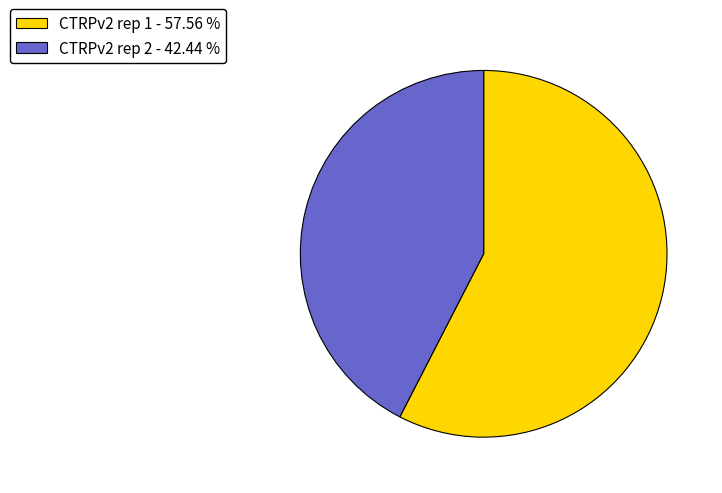

Which has a higher value, CTRPv2 rep 2 - 42.44 % or CTRPv2 rep 1 - 57.56 %?

CTRPv2 rep 1 - 57.56 %